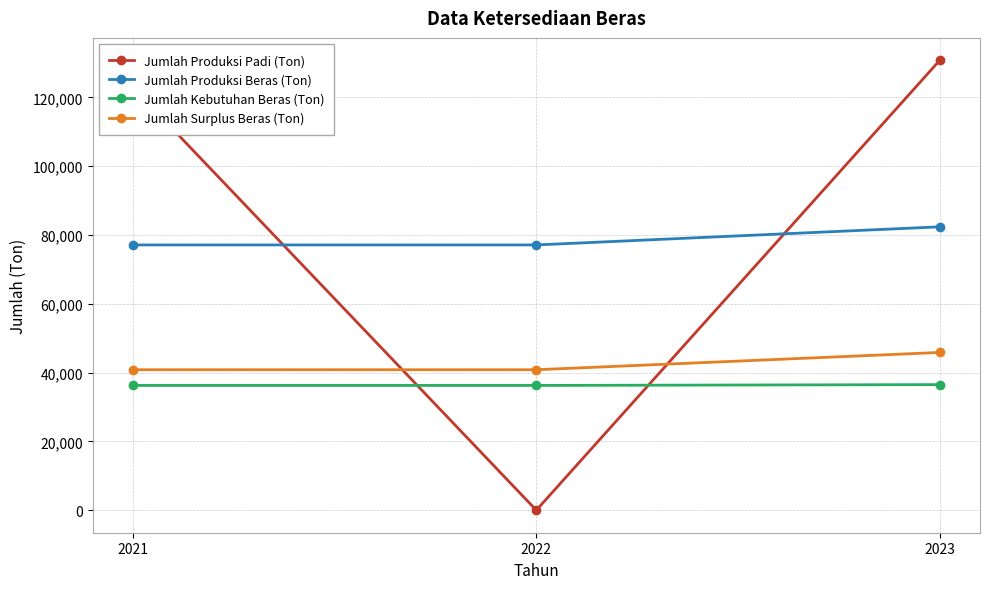

Is this an area chart (filled region under the line)?

No